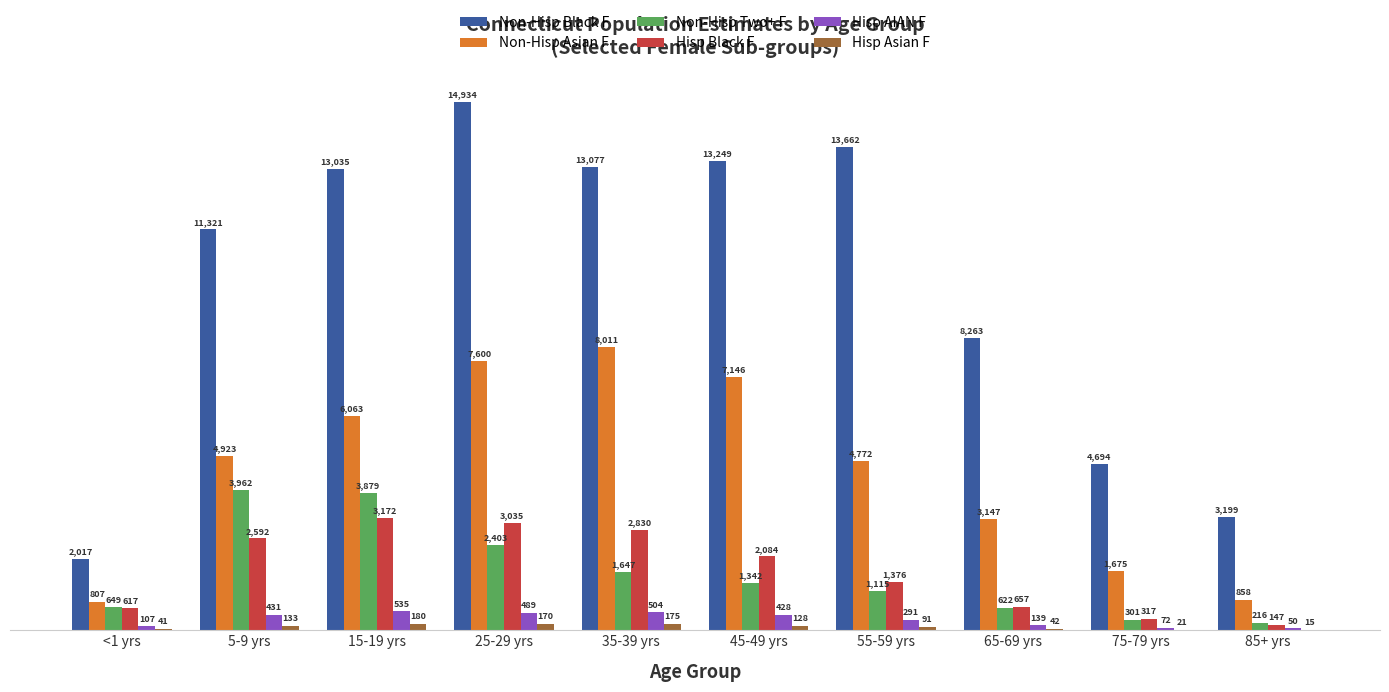

What is the maximum value for Hisp Black F?

3172